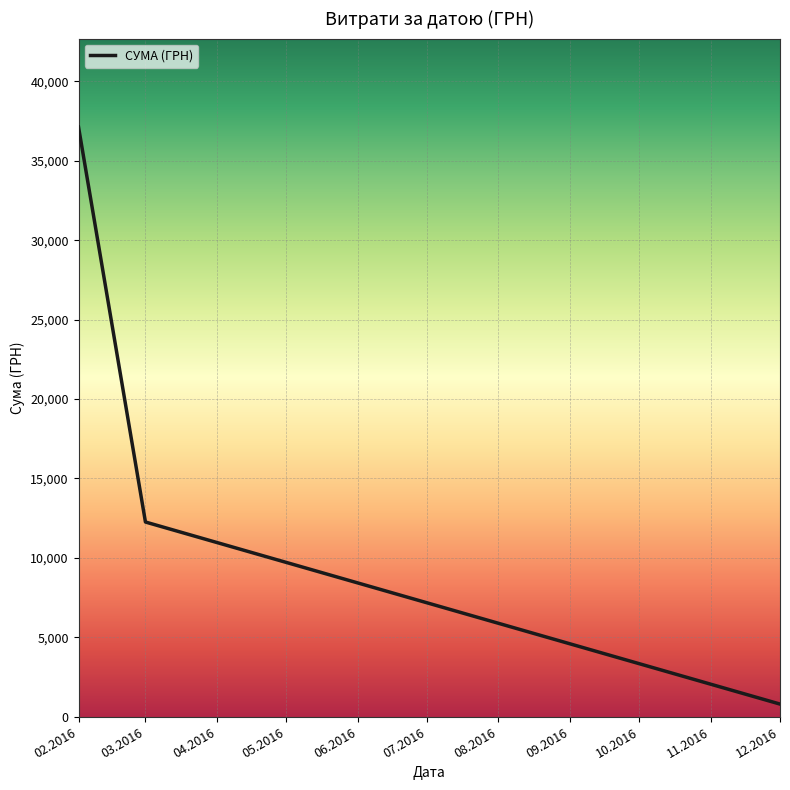

How many lines are shown in the chart?

1